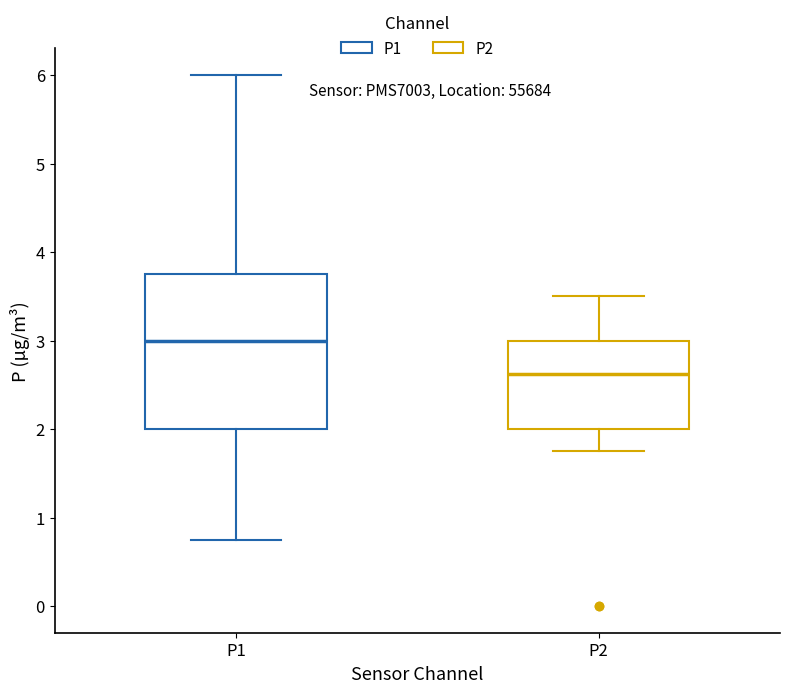

Reading left to right, transcribe this box plot: for each box, give where its median line is, the range the box spans, and where its two whiskers end, as read against the y-axis. The values are not printed on the chart, so give them approximately, as read against the axis.

P1: median 3.0, box 2.0 to 3.8, whiskers 0.8 to 6.0
P2: median 2.6, box 2.0 to 3.0, whiskers 1.8 to 3.5